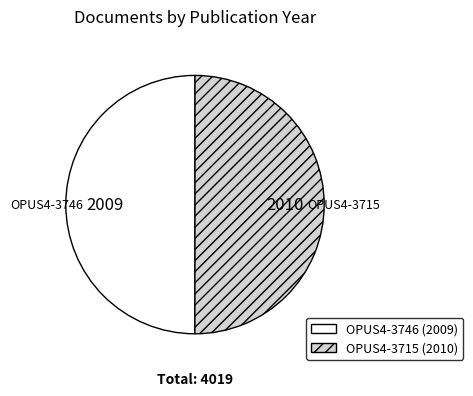

Is it true that OPUS4-3746 is 36% of the pie?

False